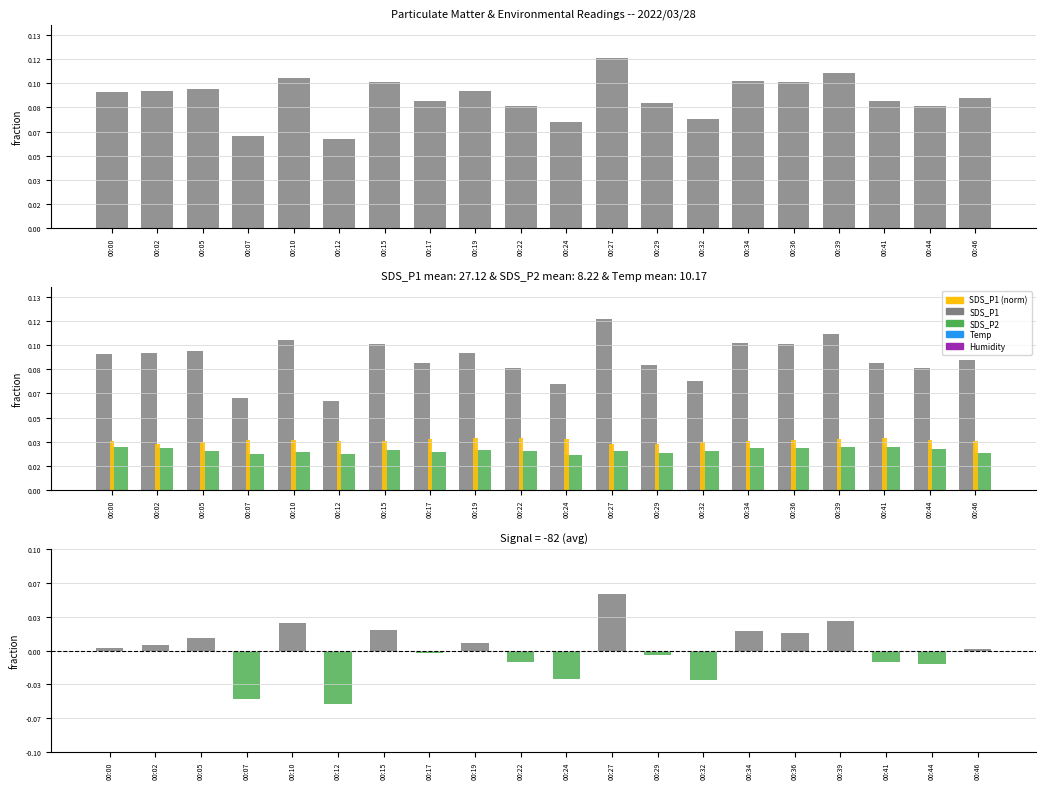

At how many categories does at least one series exceed 23?

16